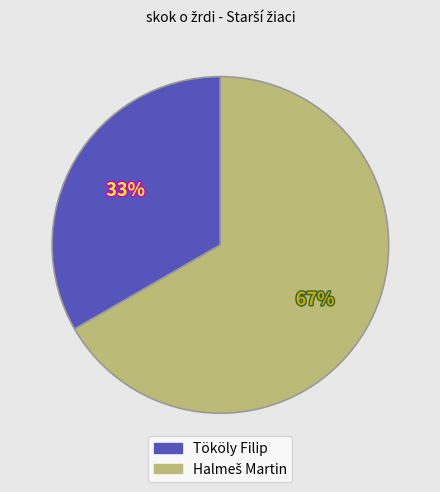

What is the smallest slice in the pie chart?

Tököly Filip